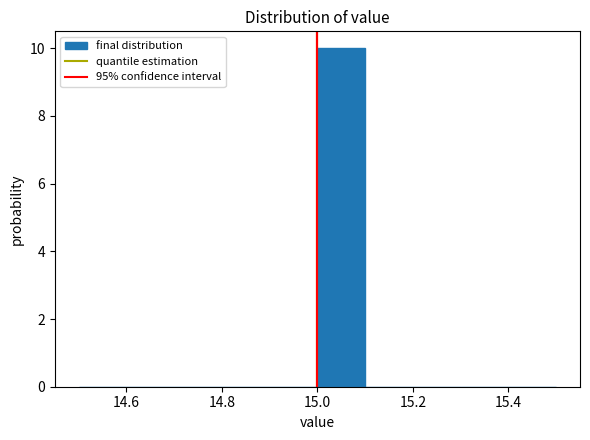

Reading left to right, transcribe this chart: for each bar, give the range it covers on the x-axis and its height. The values are not printed on the chart, so give them approximately, as read against the axis.

14.5 to 14.6: 0
14.6 to 14.7: 0
14.7 to 14.8: 0
14.8 to 14.9: 0
14.9 to 15.0: 0
15.0 to 15.1: 10
15.1 to 15.2: 0
15.2 to 15.3: 0
15.3 to 15.4: 0
15.4 to 15.5: 0